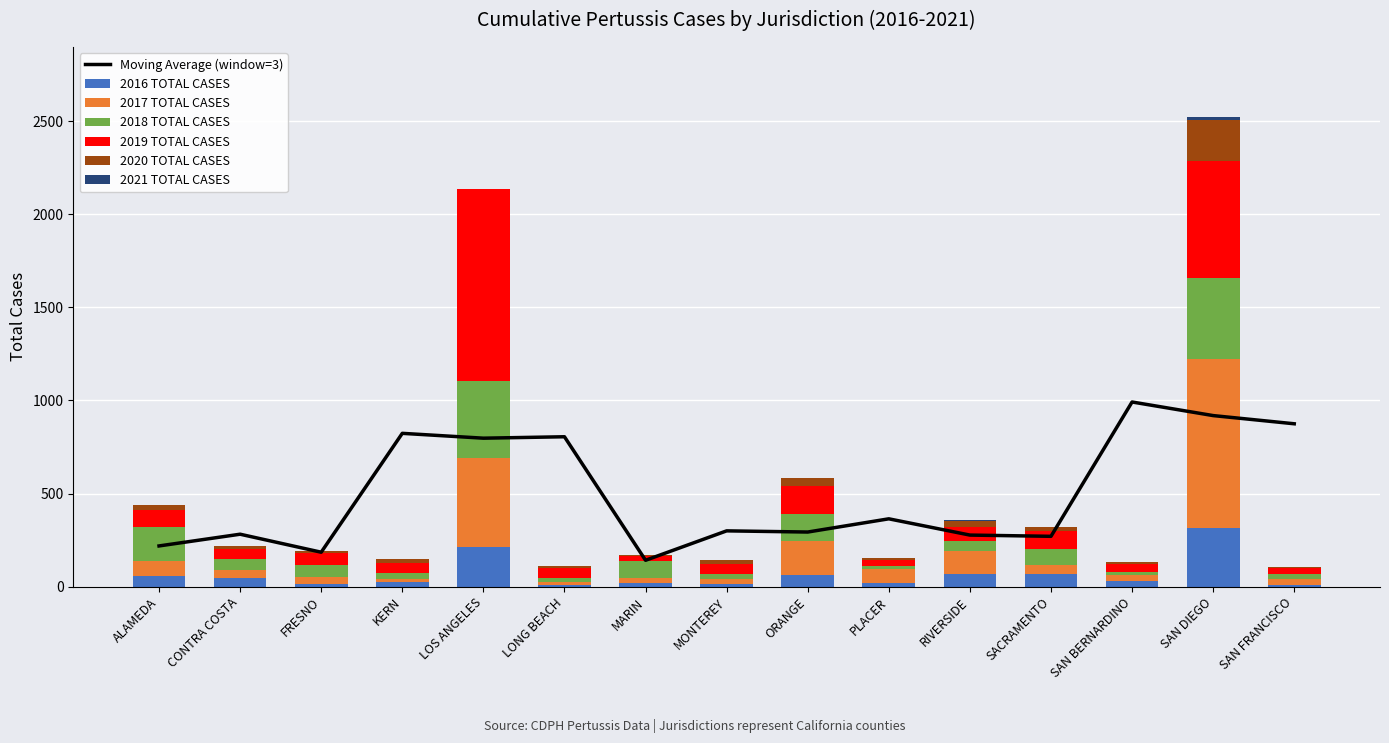

How many values in the 2021 TOTAL CASES series exceed 0?

6